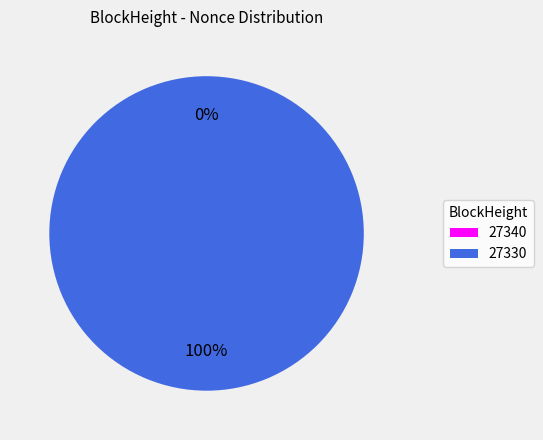

Does any single category account for the majority?

Yes